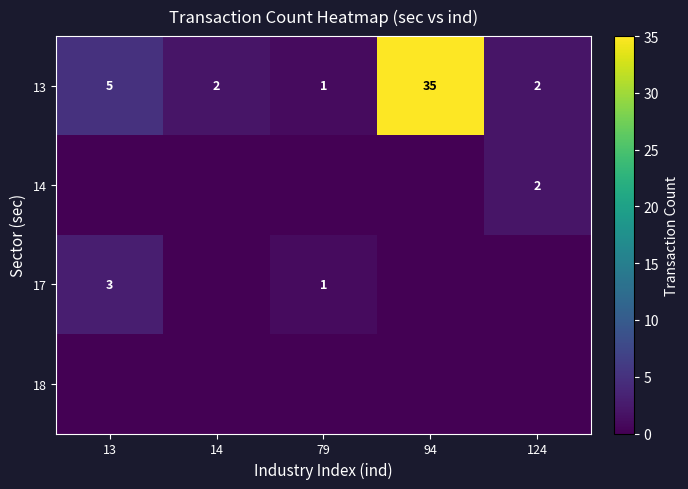

At which label does 13 first exceed 2?

13